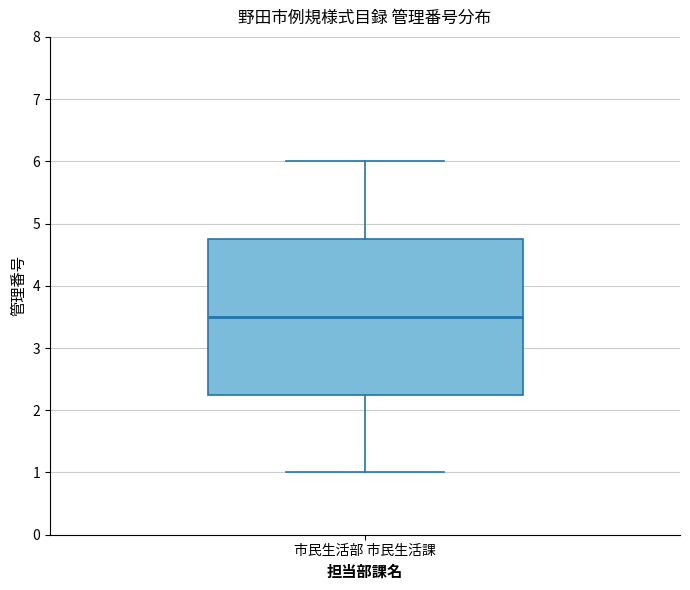

Transcribe this box plot: give where the median line is, the range the box spans, and where the two whiskers end, as read against the y-axis. The values are not printed on the chart, so give them approximately, as read against the axis.

median 3.5, box 2.3 to 4.8, whiskers 1.0 to 6.0